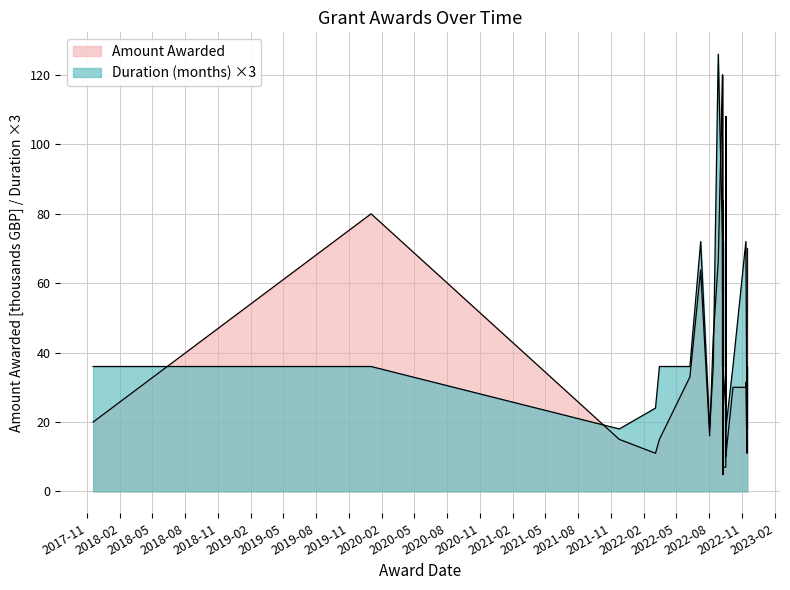

Reading right to left, transcribe all the data shown in this chart.

Amount Awarded: 2022-11-15=70.0	2022-11-15=70.0	2022-11-15=60.0	2022-11-14=11.0	2022-11-11=31.5	2022-11-11=30.0	2022-10-06=30.0	2022-09-16=10.0	2022-09-16=60.0	2022-09-16=60.0	2022-09-16=49.0	2022-09-16=7.0	2022-09-08=7.0	2022-09-08=10.0	2022-09-08=52.5	2022-09-08=12.0	2022-09-08=5.0	2022-09-08=71.4	2022-09-08=5.0	2022-09-08=5.0	2022-09-08=83.8	2022-09-08=46.7	2022-09-08=5.0	2022-09-08=7.0	2022-09-08=8.0	2022-09-08=72.8	2022-09-08=12.0	2022-09-07=120.0	2022-09-07=58.1	2022-09-07=120.0	2022-08-26=66.4	2022-08-12=44.2	2022-08-02=16.0	2022-07-08=63.8	2022-06-08=33.0	2022-03-15=15.0	2022-03-04=11.0	2021-11-23=15.0	2020-01-01=80.0	2017-11-17=20.0
Planned Dates:Duration (months): 2022-11-15=36.0	2022-11-15=36.0	2022-11-15=36.0	2022-11-14=18.0	2022-11-11=72.0	2022-11-11=72.0	2022-10-06=36.0	2022-09-16=18.0	2022-09-16=108.0	2022-09-16=45.0	2022-09-16=108.0	2022-09-16=24.0	2022-09-08=36.0	2022-09-08=36.0	2022-09-08=72.0	2022-09-08=36.0	2022-09-08=36.0	2022-09-08=72.0	2022-09-08=36.0	2022-09-08=36.0	2022-09-08=72.0	2022-09-08=72.0	2022-09-08=36.0	2022-09-08=36.0	2022-09-08=36.0	2022-09-08=72.0	2022-09-08=36.0	2022-09-07=72.0	2022-09-07=36.0	2022-09-07=72.0	2022-08-26=126.0	2022-08-12=36.0	2022-08-02=18.0	2022-07-08=72.0	2022-06-08=36.0	2022-03-15=36.0	2022-03-04=24.0	2021-11-23=18.0	2020-01-01=36.0	2017-11-17=36.0